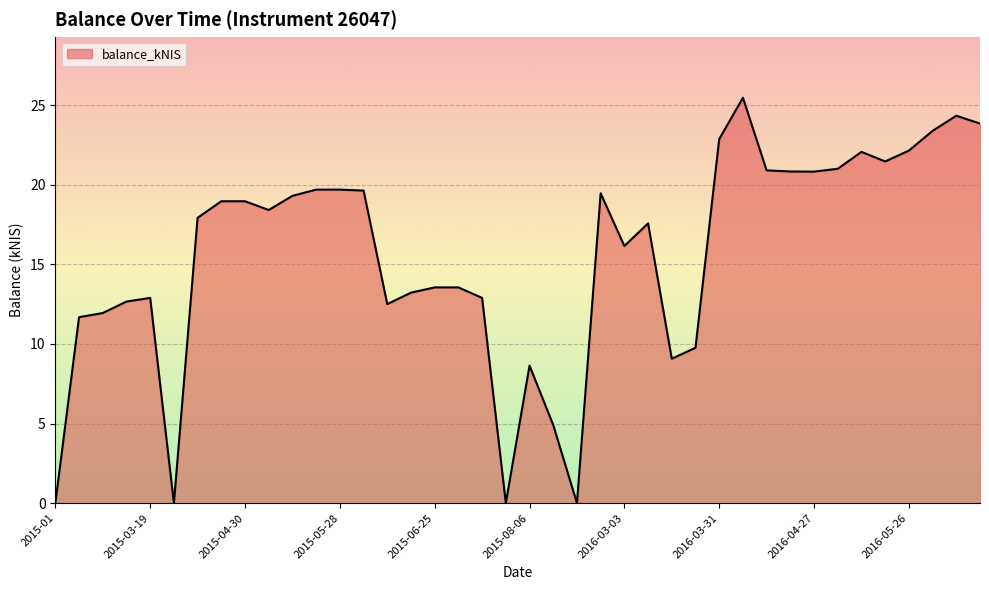

What is the maximum value shown in the chart?

25.5